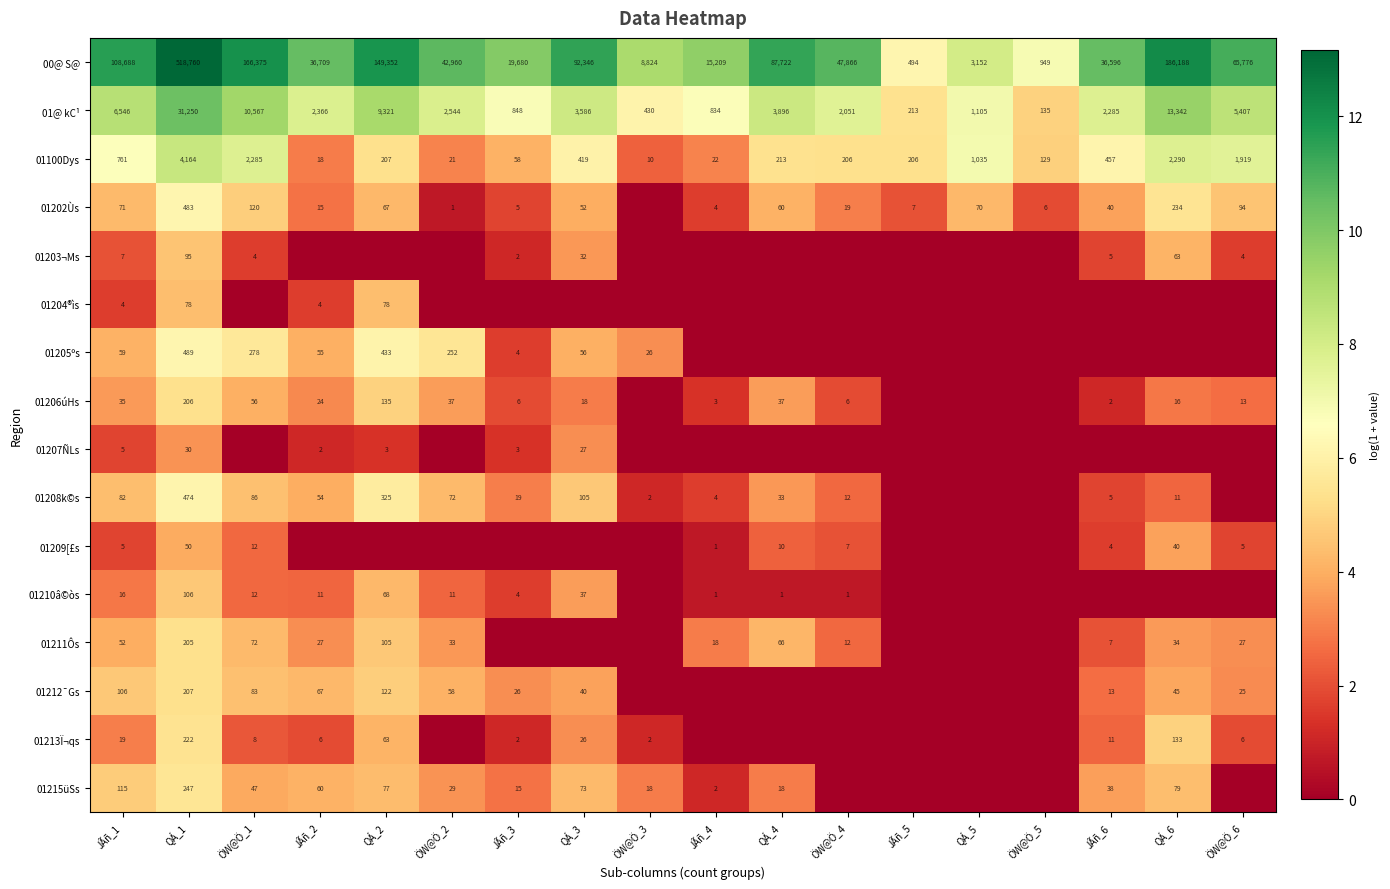

What is the sum of the 01@ kC¹ values at ÖW@Ö_5 and JÃñ_1?

6681